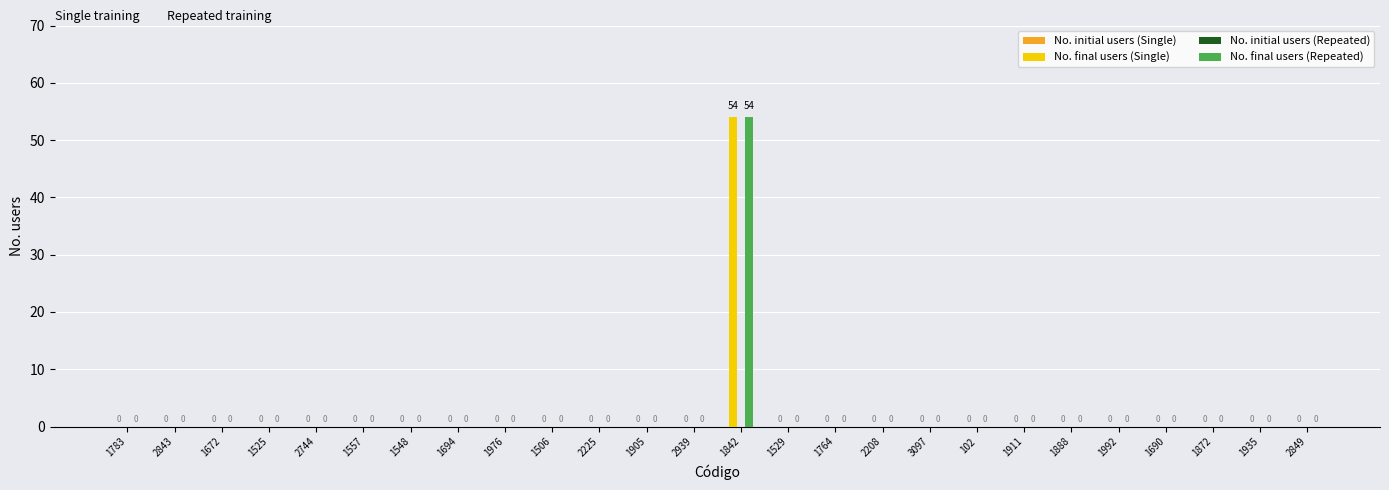

At which category is the sum across all series the highest?

1842